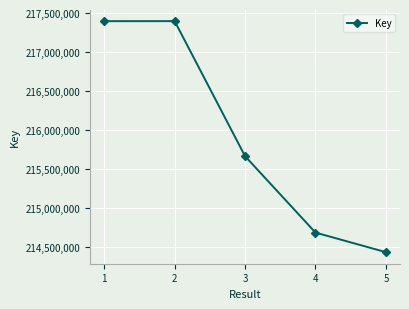

True or false: the data shows 115949313 at 3.

False